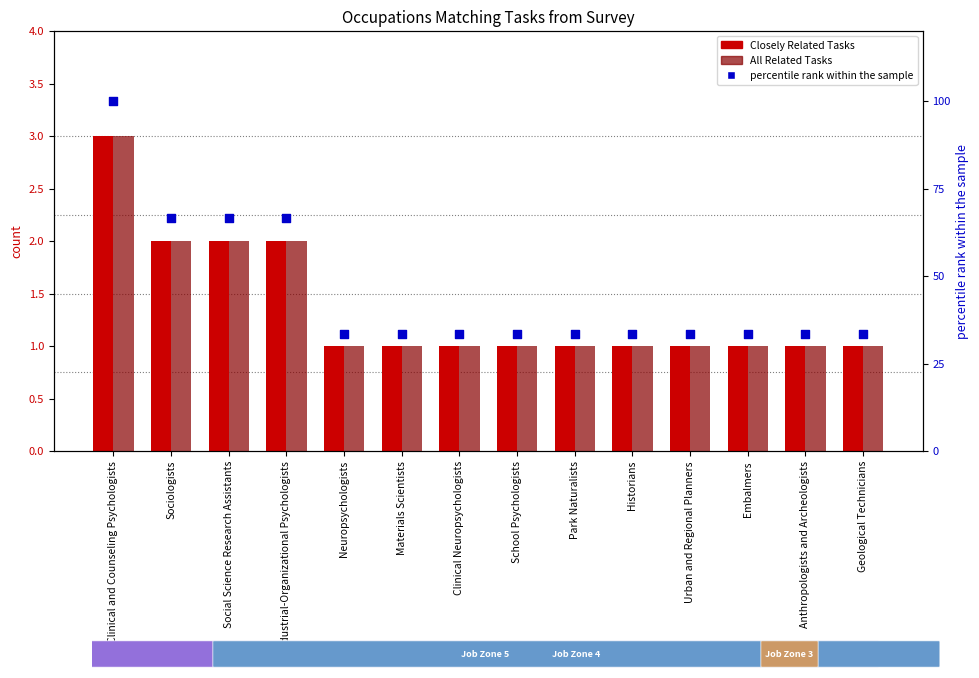

Is the value of All Related Tasks at Clinical Neuropsychologists greater than the value of percentile rank within the sample at Industrial-Organizational Psychologists?

No